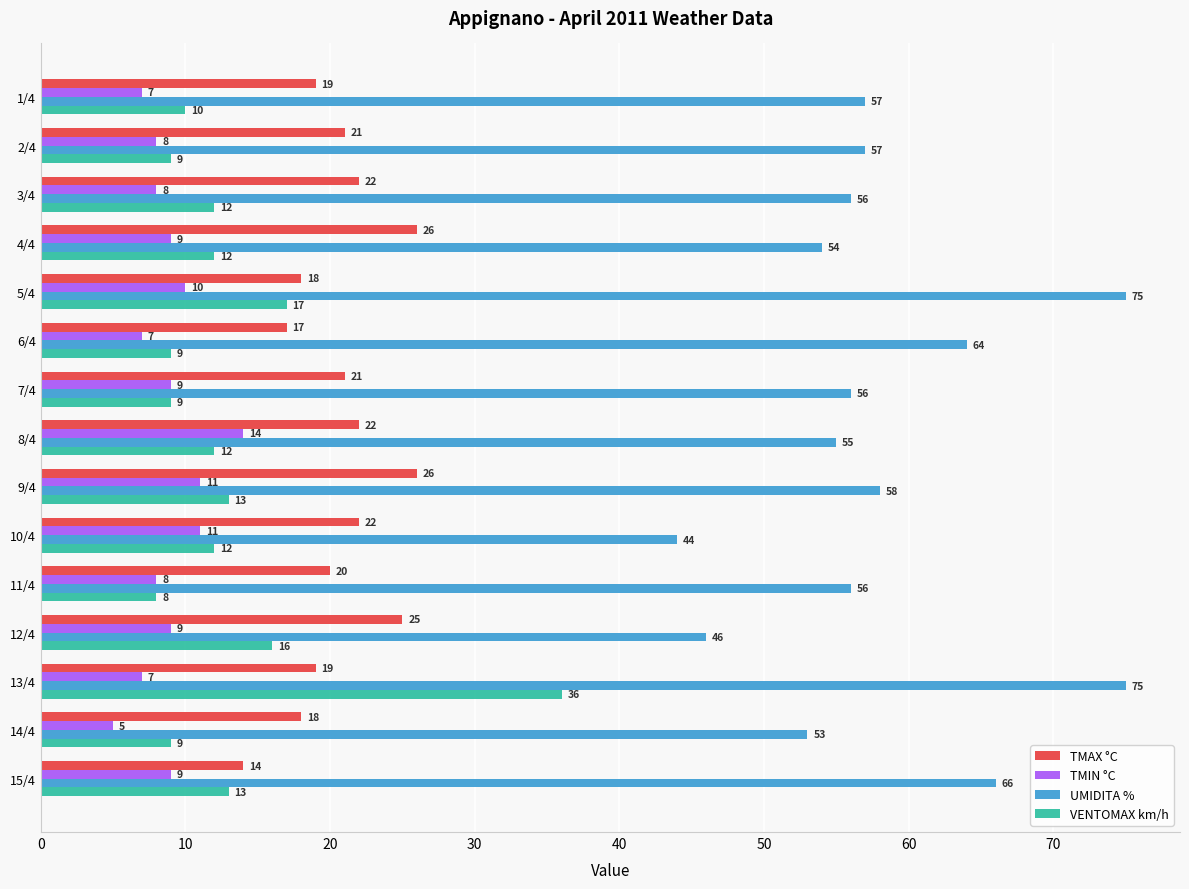

What is the difference between the maximum and second lowest values in the VENTOMAX km/h series?

27